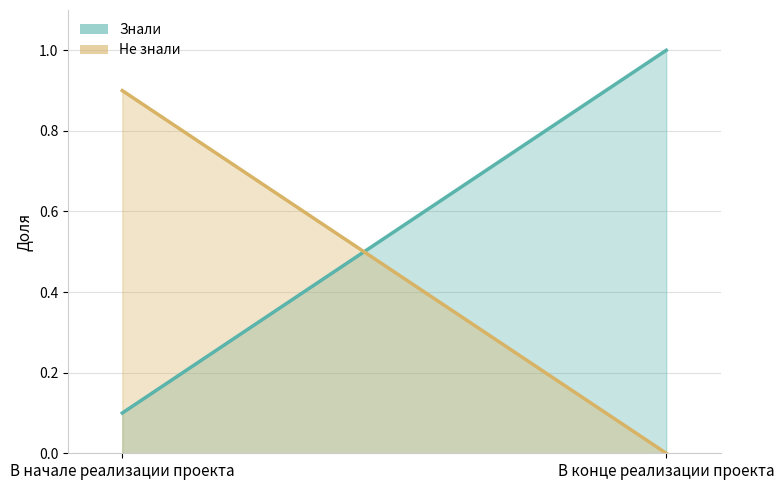

At how many categories does at least one series exceed 0?

2